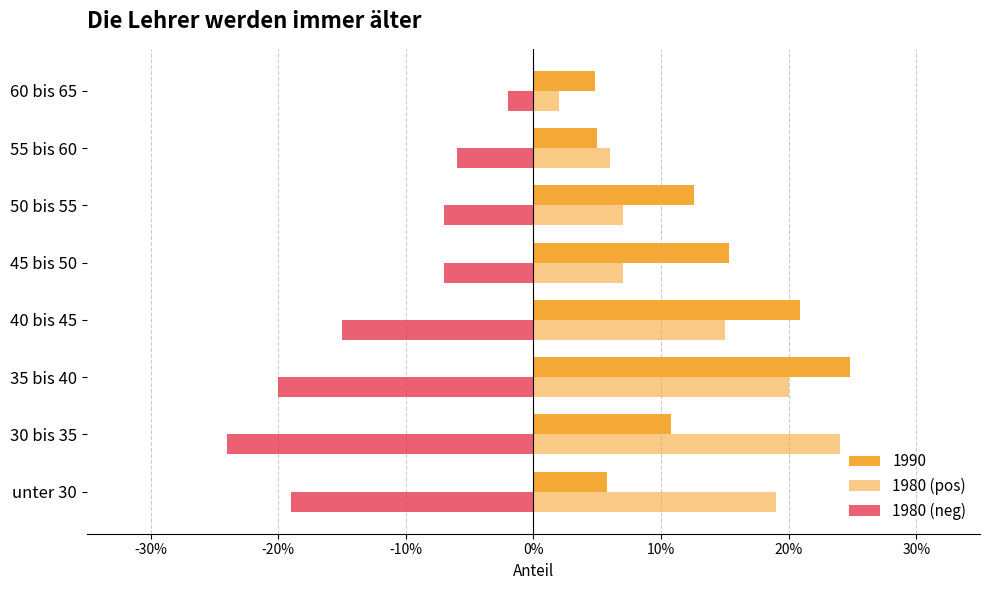

What is the difference between the maximum and minimum values in the 1980 (pos) series?

0.2